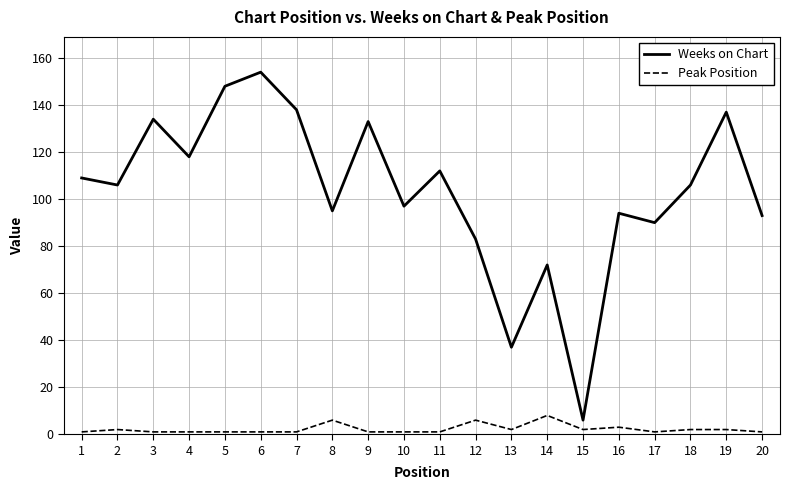

What is the difference between the maximum and minimum values in the Weeks on Chart series?

148